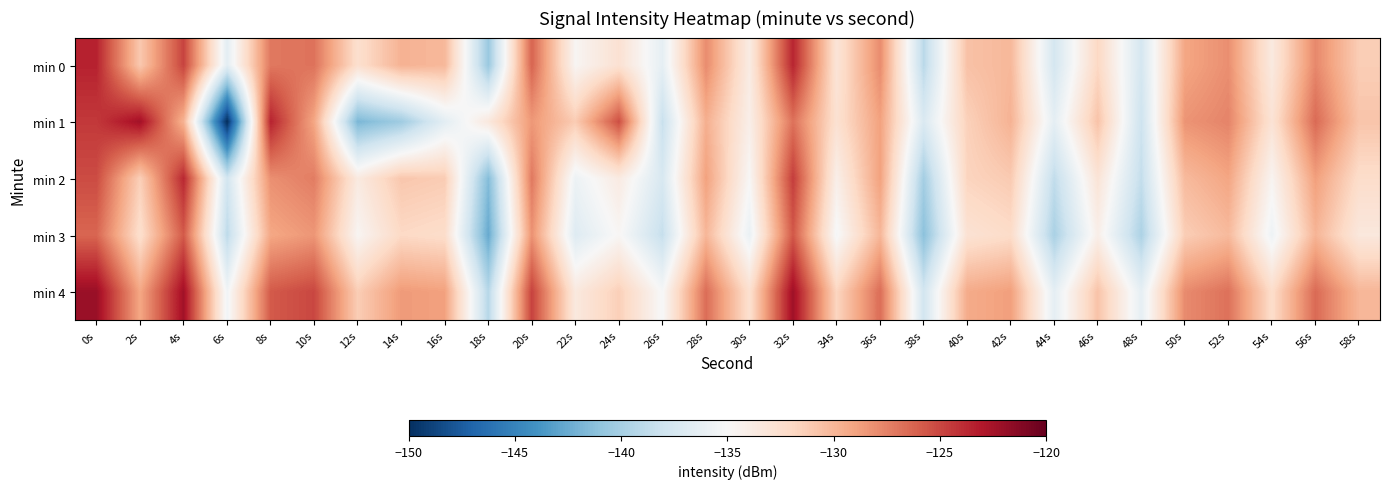

At 38s, list the series in order from largest to smallest.

min 1, min 4, min 0, min 2, min 3